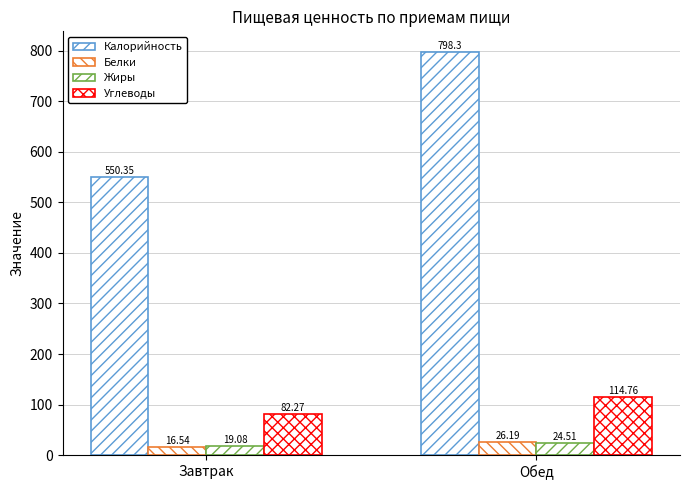

How many values in the Белки series are below 26?

1